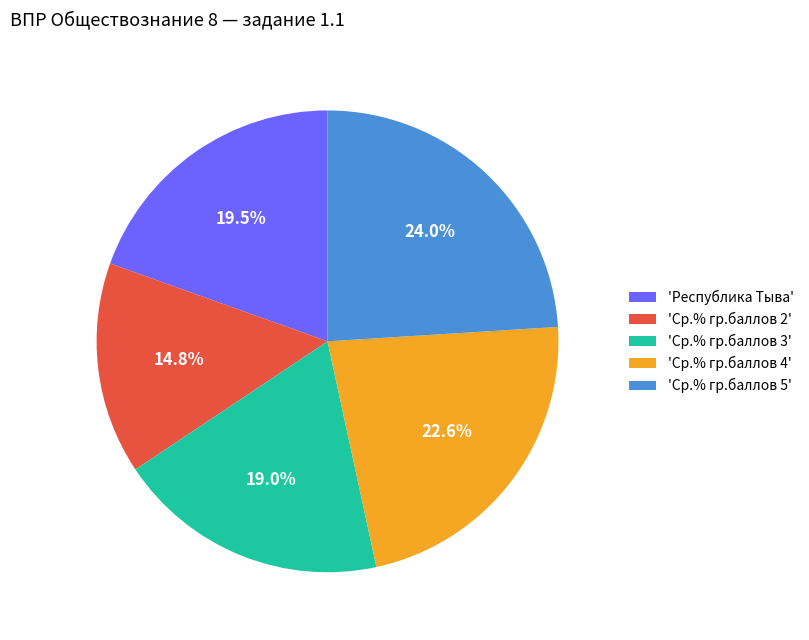

Count the number of slices in the pie.

5